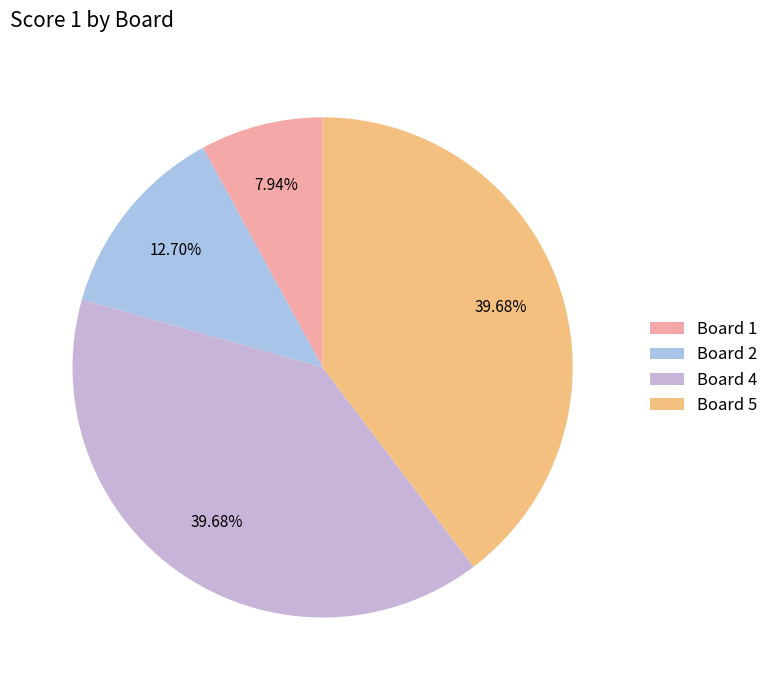

Which slice is the largest?

Board 4